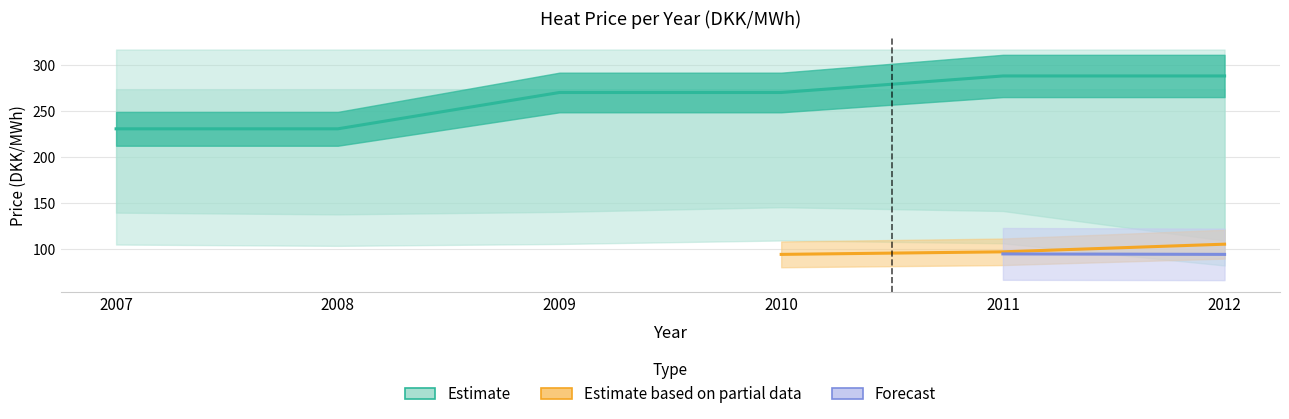

What is the difference between the highest and lowest values at 2011?

257.0